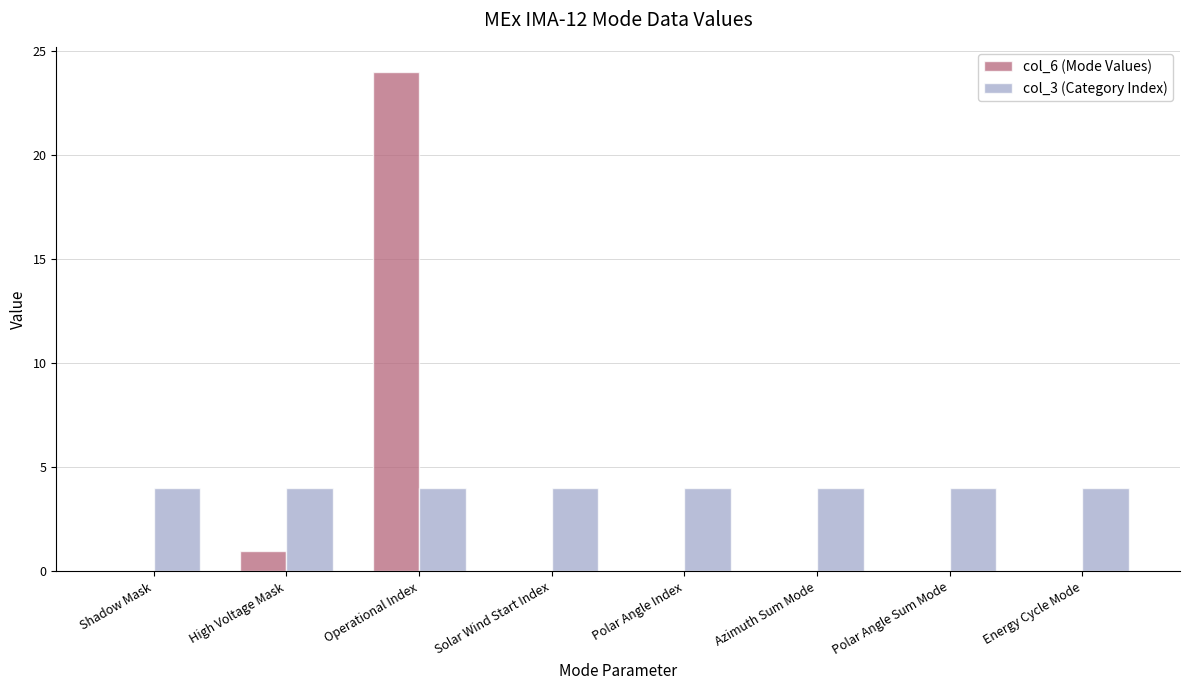

At which category is the sum across all series the highest?

Operational Index